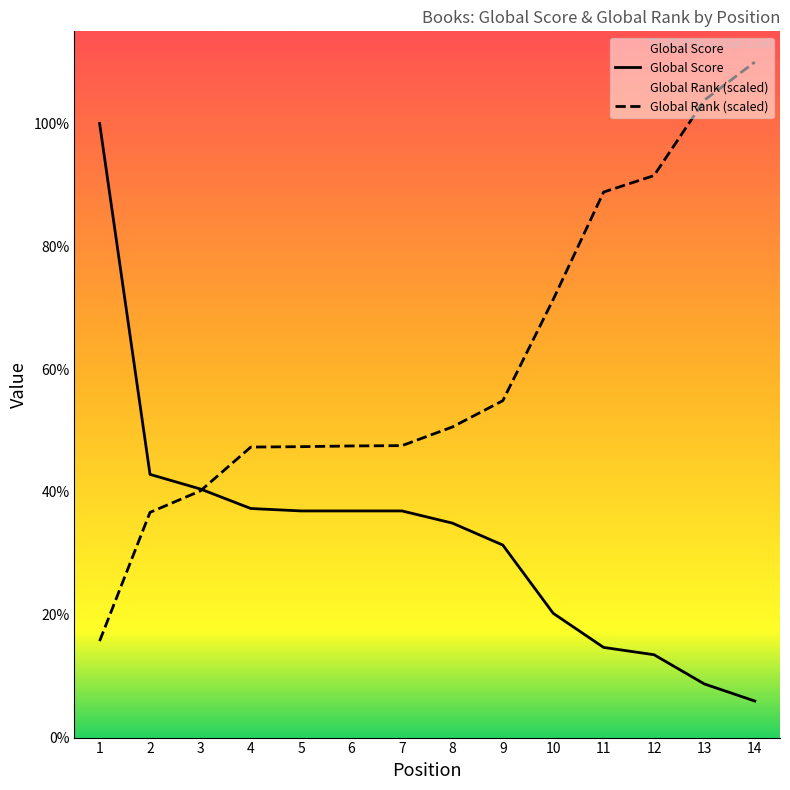

Is the value of Global Rank at 6 greater than the value of Global Score at 7?

Yes